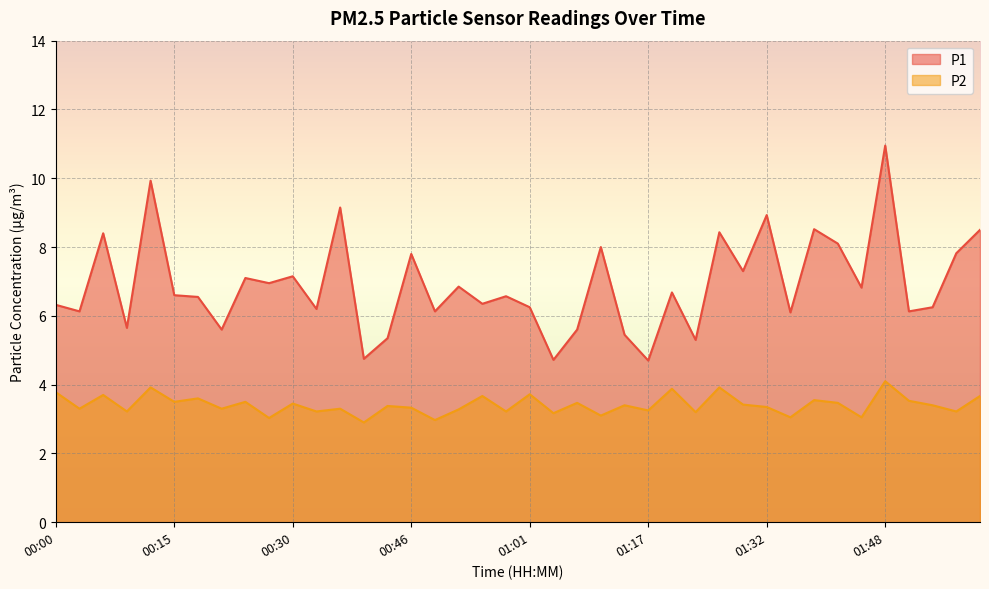

What is the smallest value displayed?

2.9